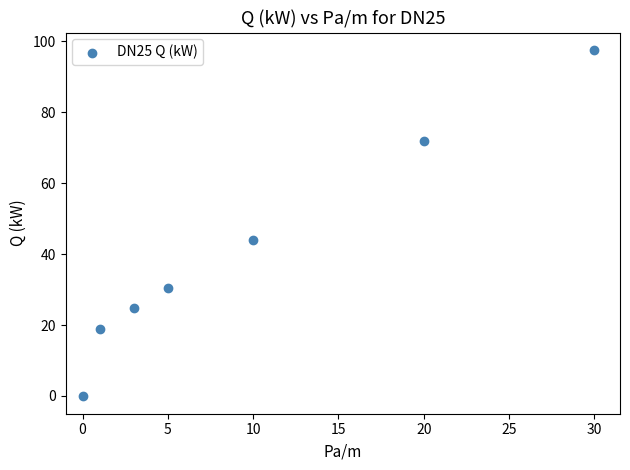

What is the range of Y values (max minus min)?

97.6